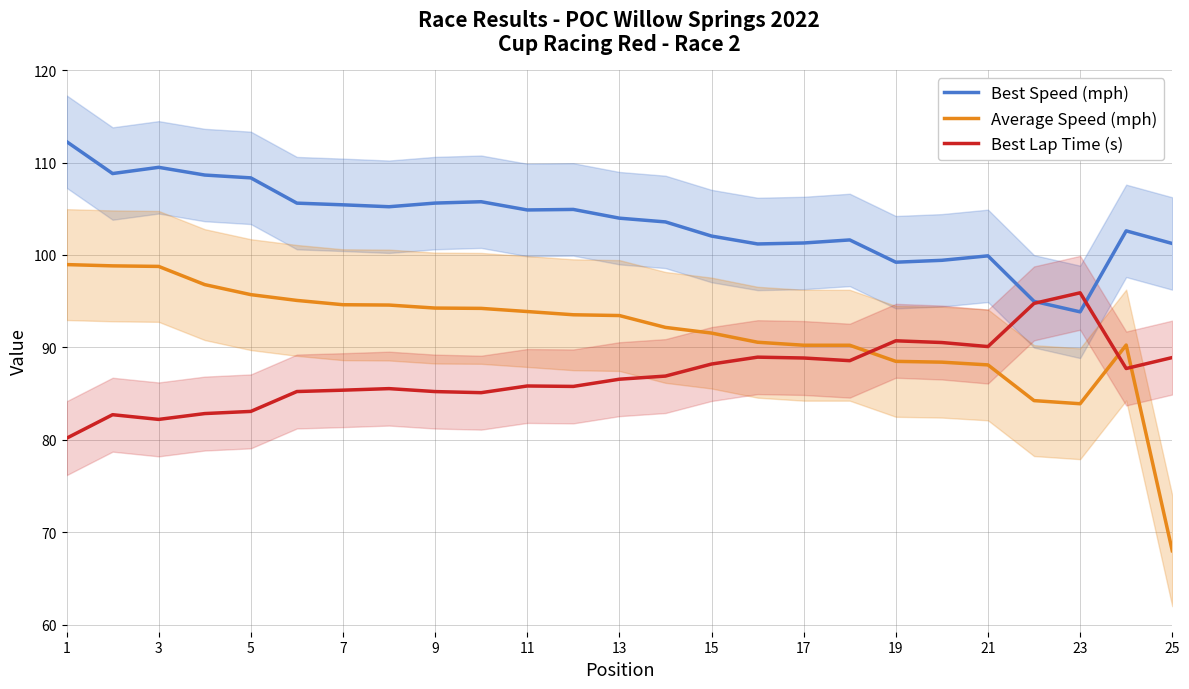

How many categories are shown in the chart?

25